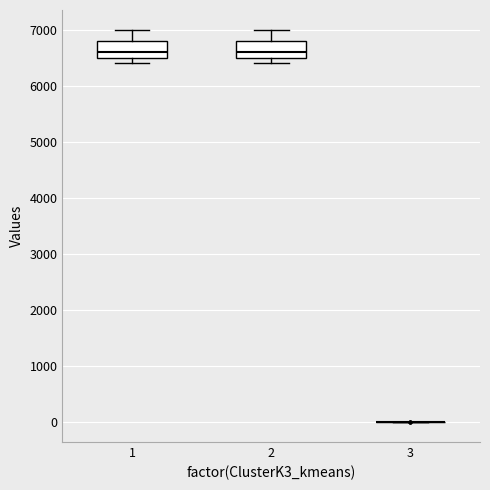

Reading left to right, read every box against the y-axis: the position of its median line, the range the box covers, and the ends of its whiskers. The values are not printed on the chart, so give them approximately, as read against the axis.

1: median 6600, box 6500 to 6800, whiskers 6400 to 7000
2: median 6600, box 6500 to 6800, whiskers 6400 to 7000
3: box collapsed to a line at 0, whiskers 0 to 0